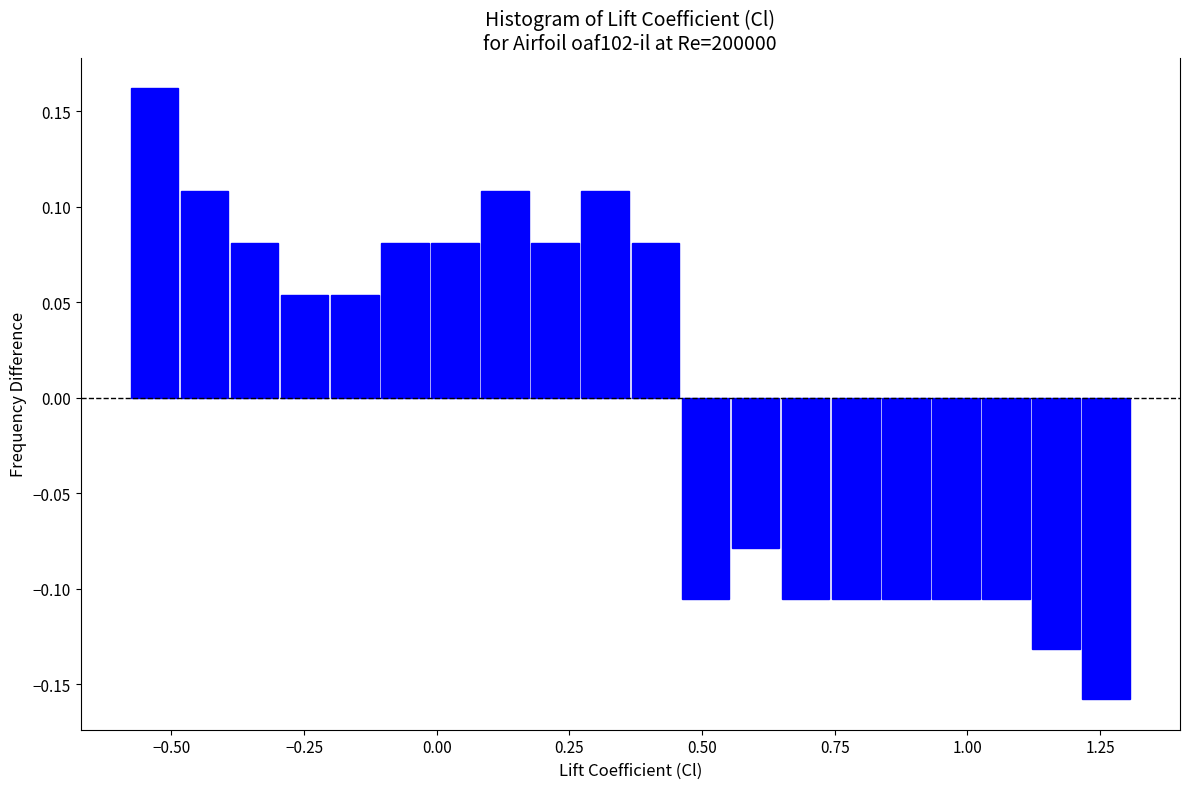

Read against the x-axis, roughly where is the centre of the tallest bar?

-0.55